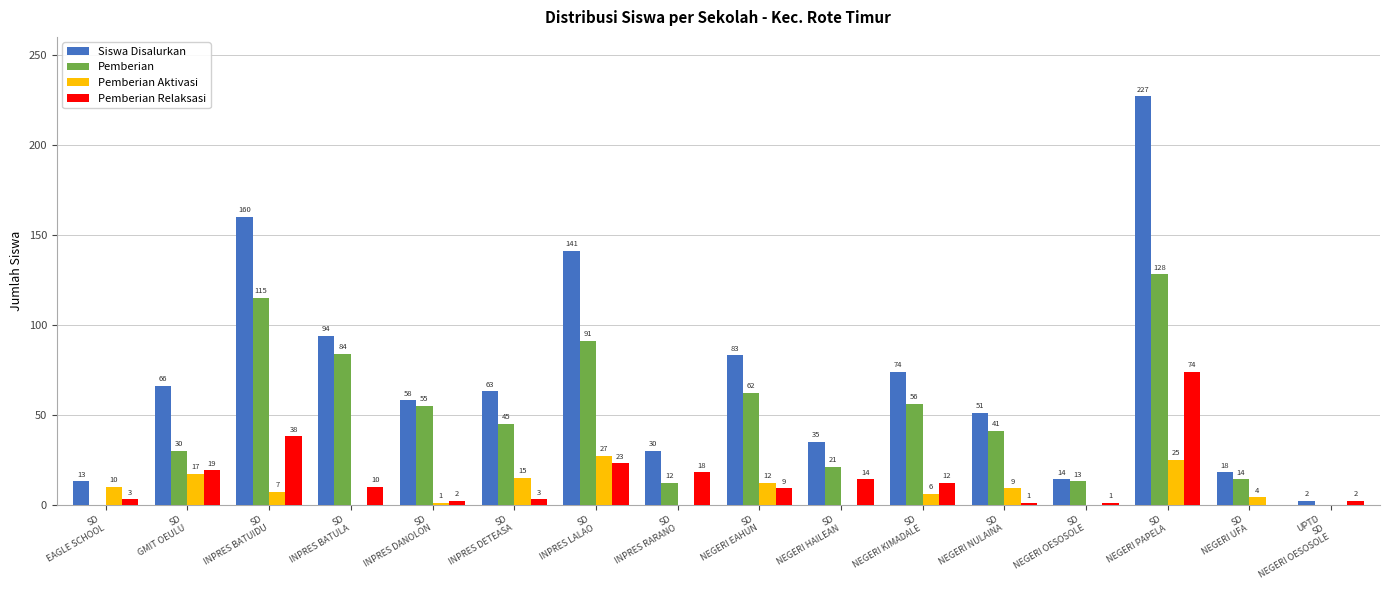

What is the highest value of the Pemberian series?

128